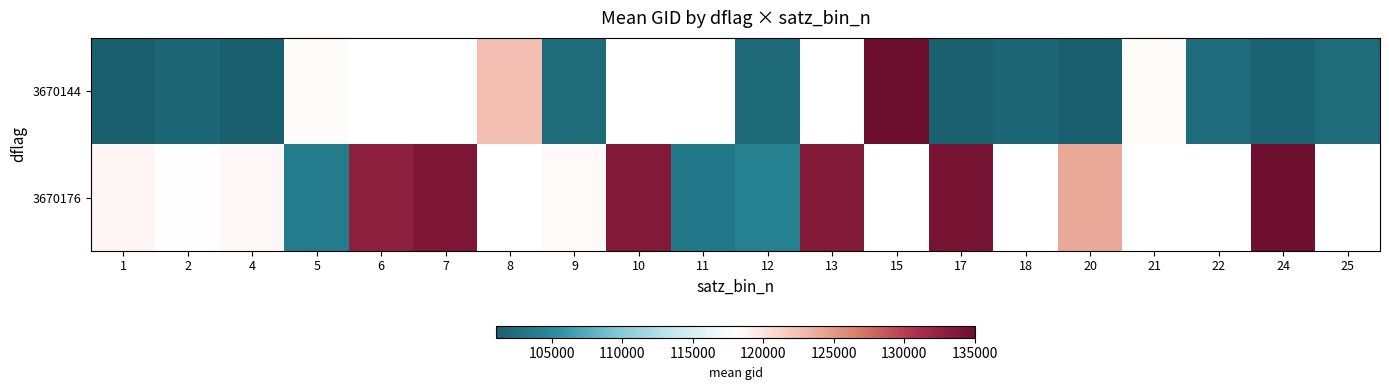

The 3670176 series shows 82679.3 at 7. True or false?

False